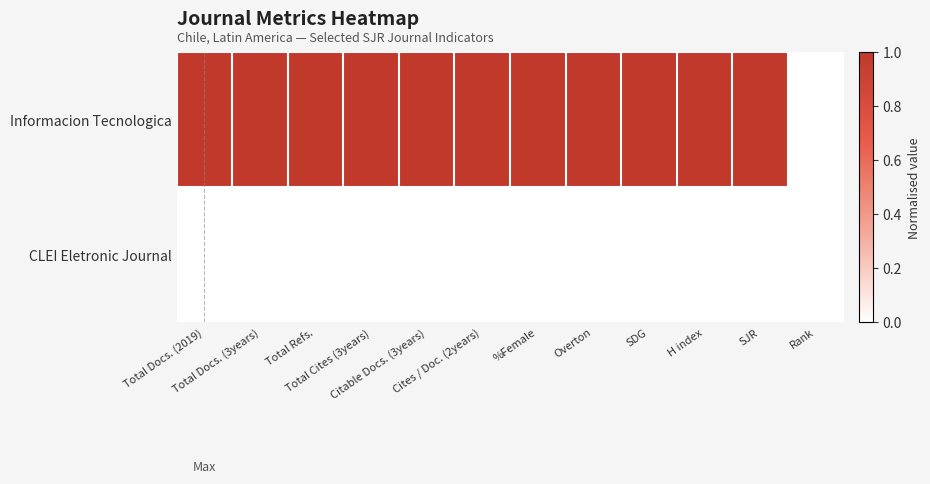

Reading left to right, what are all the values shown in this chart?

Informacion Tecnologica: Total Docs. (2019)=1	Total Docs. (3years)=1	Total Refs.=1	Total Cites (3years)=1	Citable Docs. (3years)=1	Cites / Doc. (2years)=1	%Female=1	Overton=1	SDG=1	H index=1	SJR=1	Rank=0
CLEI Eletronic Journal: Total Docs. (2019)=0	Total Docs. (3years)=0	Total Refs.=0	Total Cites (3years)=0	Citable Docs. (3years)=0	Cites / Doc. (2years)=0	%Female=0	Overton=0	SDG=0	H index=0	SJR=0	Rank=0